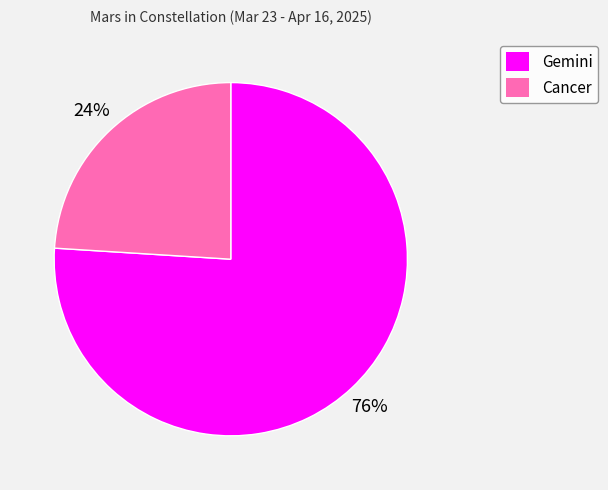

To the nearest percent, what portion does Gemini represent?

76%